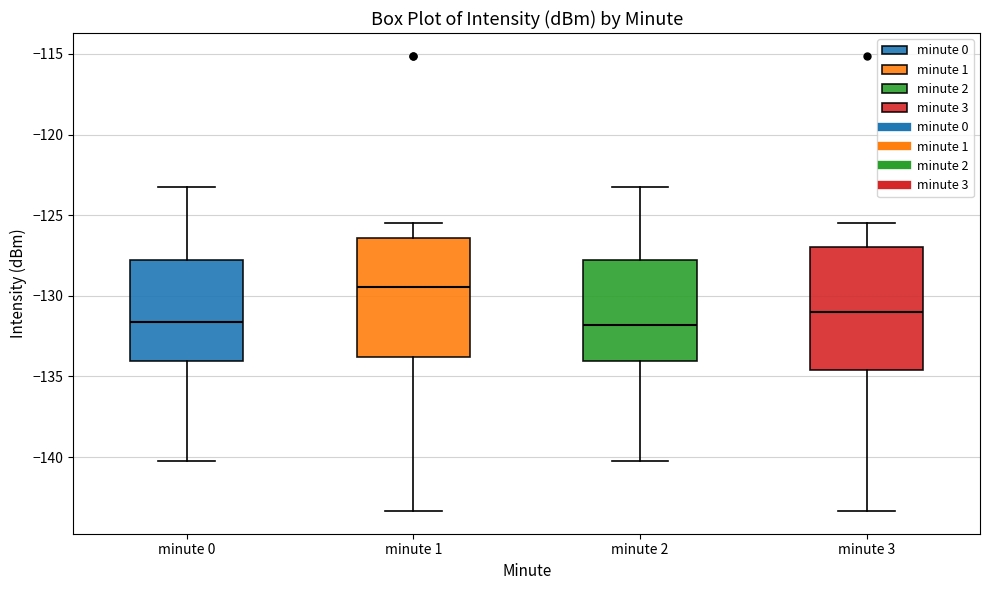

Where is the lower edge of the box for minute 3 on the y-axis? The values are not printed on the chart, so give them approximately, as read against the axis.

-134.5